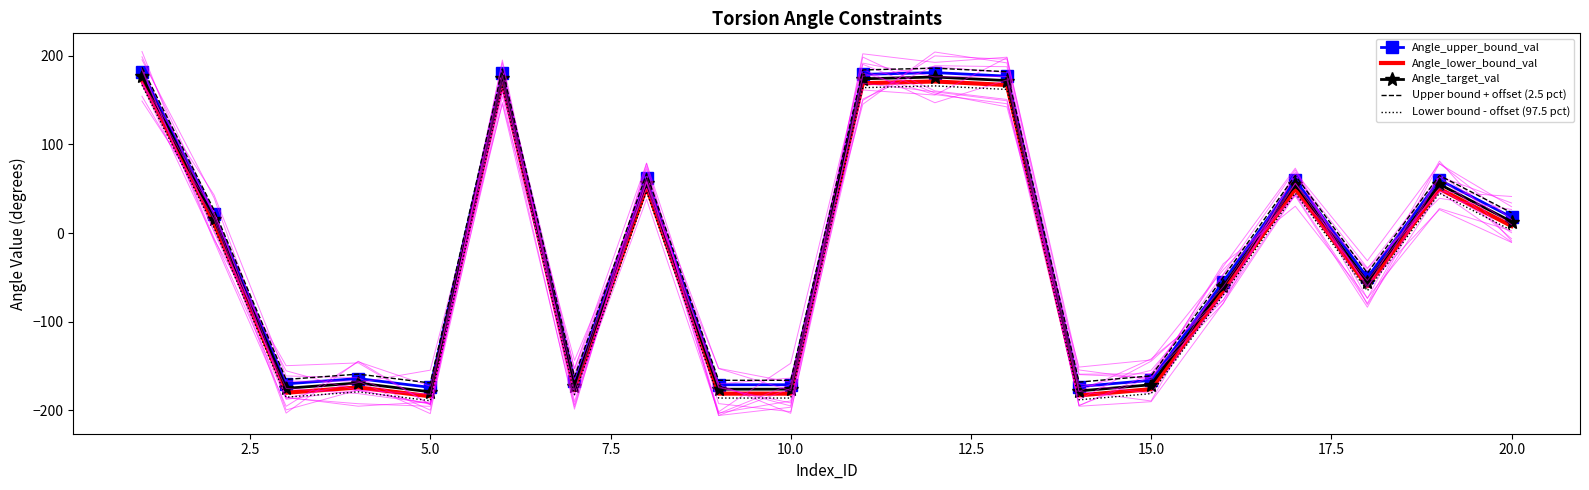

True or false: Angle_lower_bound_val and Lower bound - offset (97.5 pct) cross at least once.

False